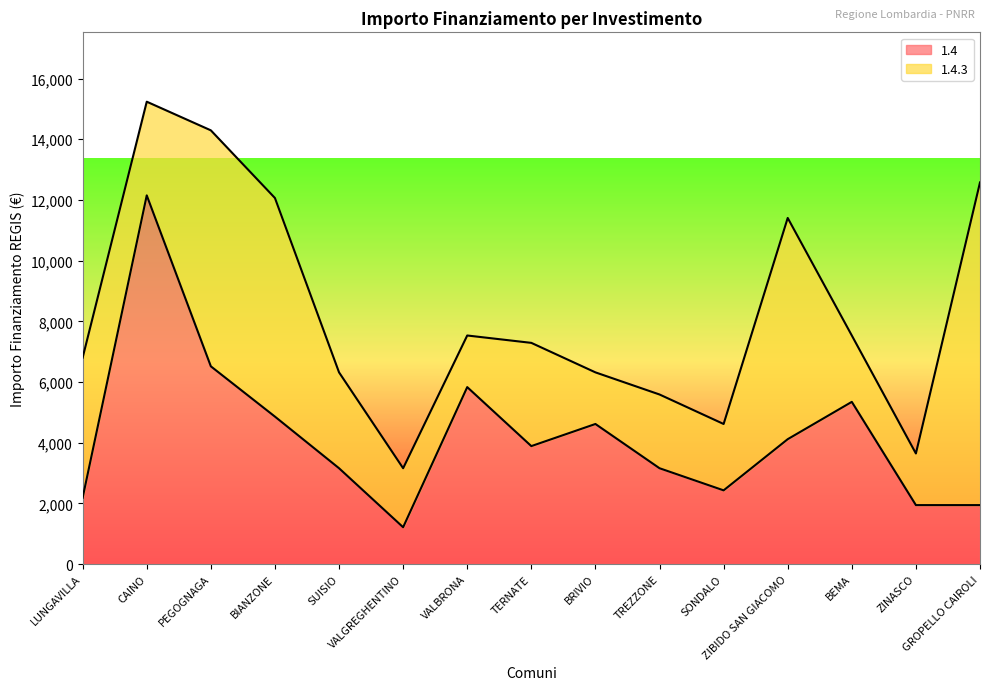

Between TREZZONE and SUISIO, which is larger?

TREZZONE